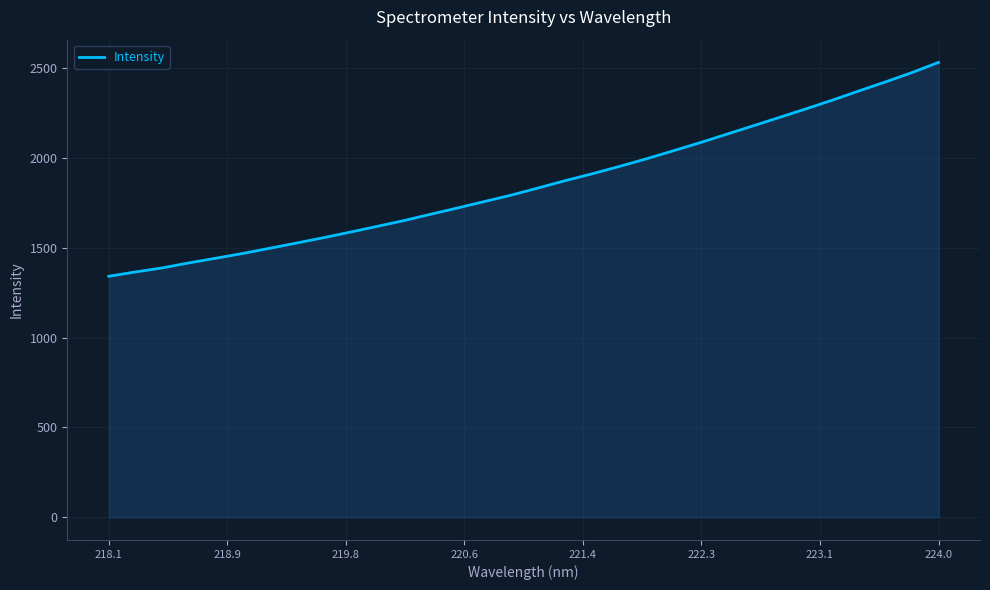

What is the greatest value displayed?

2531.3